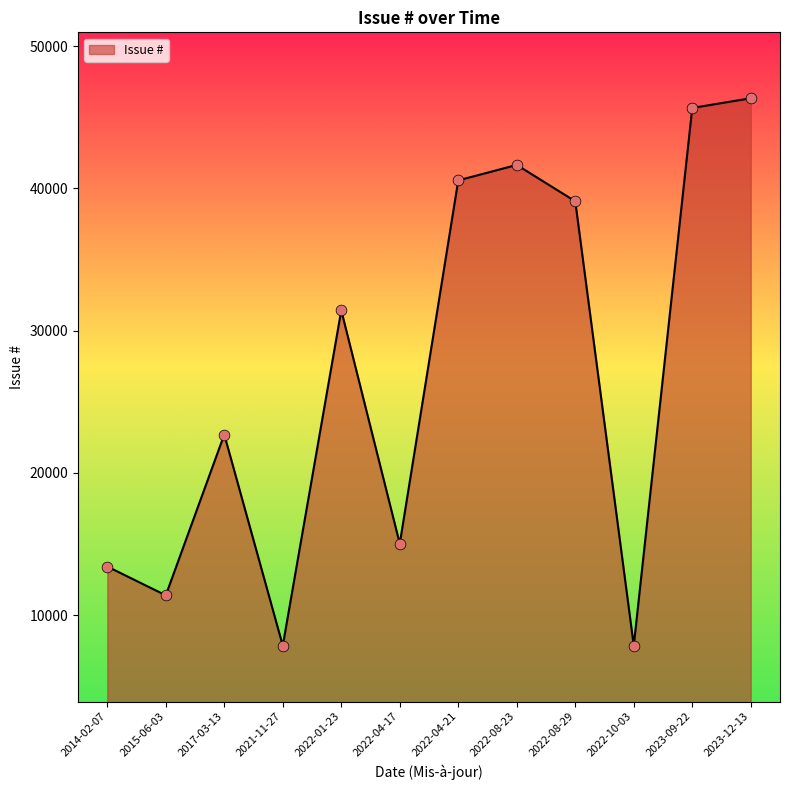

Which has a higher value, 2023-12-13 or 2014-02-07?

2023-12-13